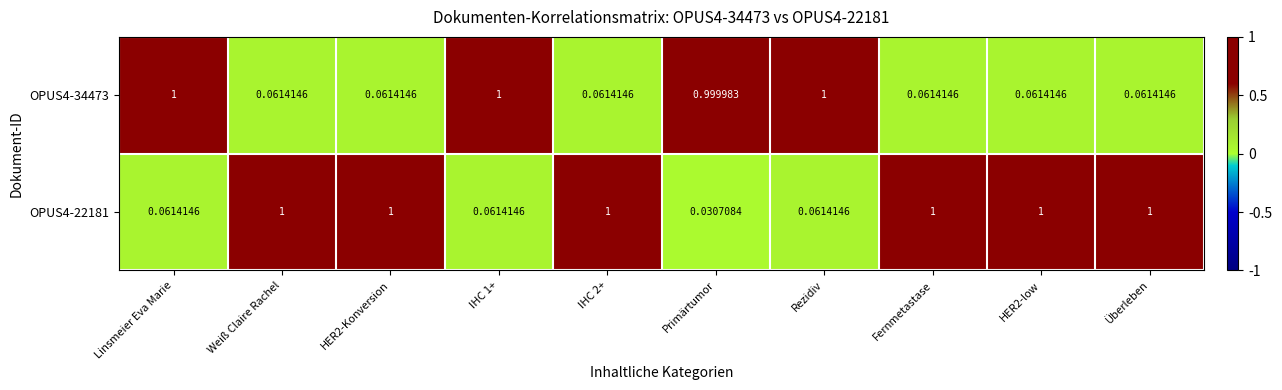

Is the value of OPUS4-22181 at IHC 2+ greater than the value of OPUS4-34473 at Überleben?

Yes